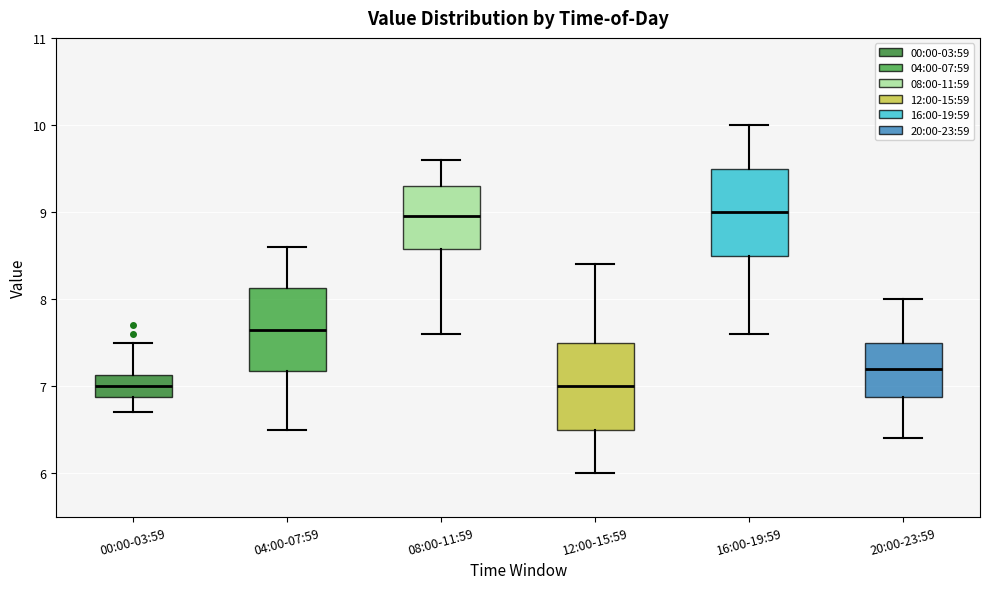

Reading left to right, transcribe this box plot: for each box, give where its median line is, the range the box spans, and where its two whiskers end, as read against the y-axis. The values are not printed on the chart, so give them approximately, as read against the axis.

00:00-03:59: median 7.0, box 6.9 to 7.1, whiskers 6.7 to 7.5
04:00-07:59: median 7.7, box 7.2 to 8.1, whiskers 6.5 to 8.6
08:00-11:59: median 9.0, box 8.6 to 9.3, whiskers 7.6 to 9.6
12:00-15:59: median 7.0, box 6.5 to 7.5, whiskers 6.0 to 8.4
16:00-19:59: median 9.0, box 8.5 to 9.5, whiskers 7.6 to 10.0
20:00-23:59: median 7.2, box 6.9 to 7.5, whiskers 6.4 to 8.0